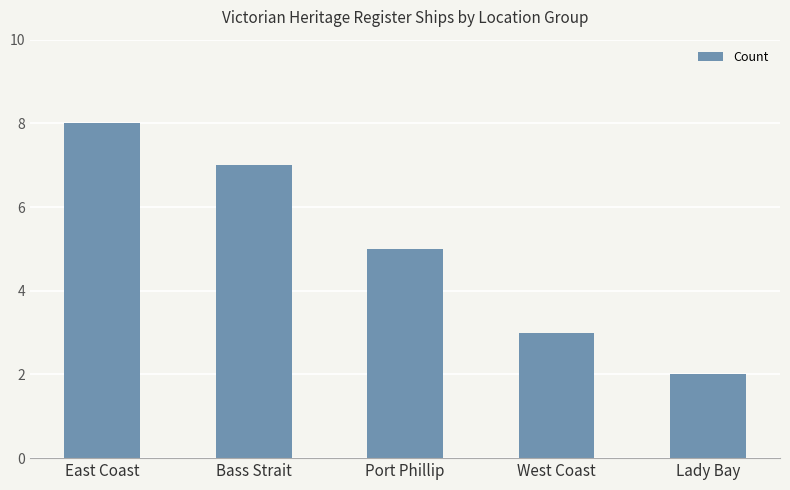

True or false: the data shows 3 at Port Phillip.

False